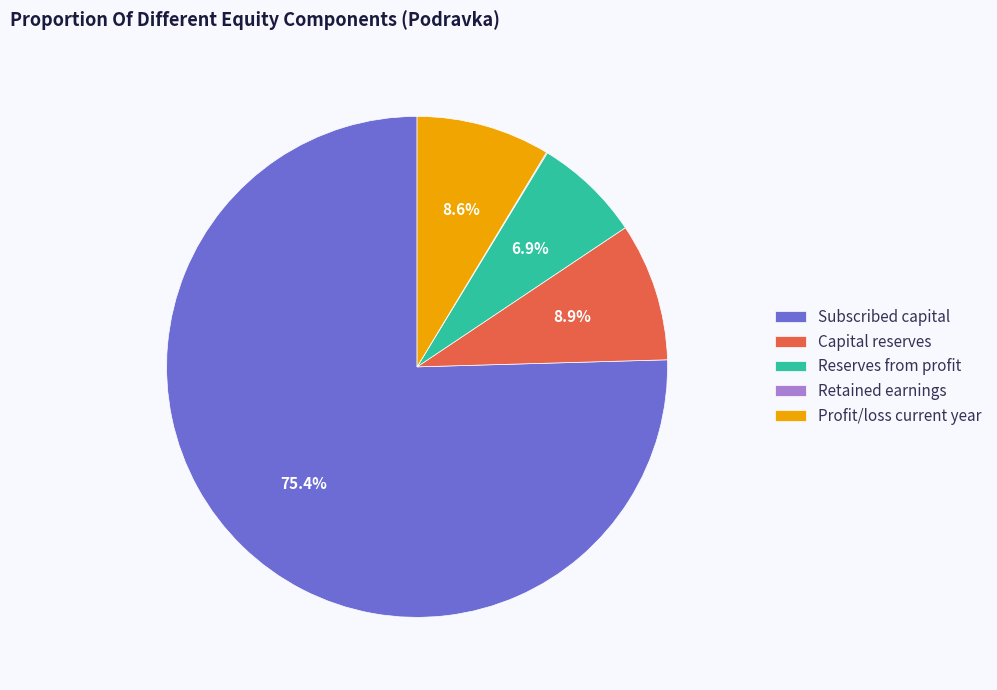

Does any single category account for the majority?

Yes